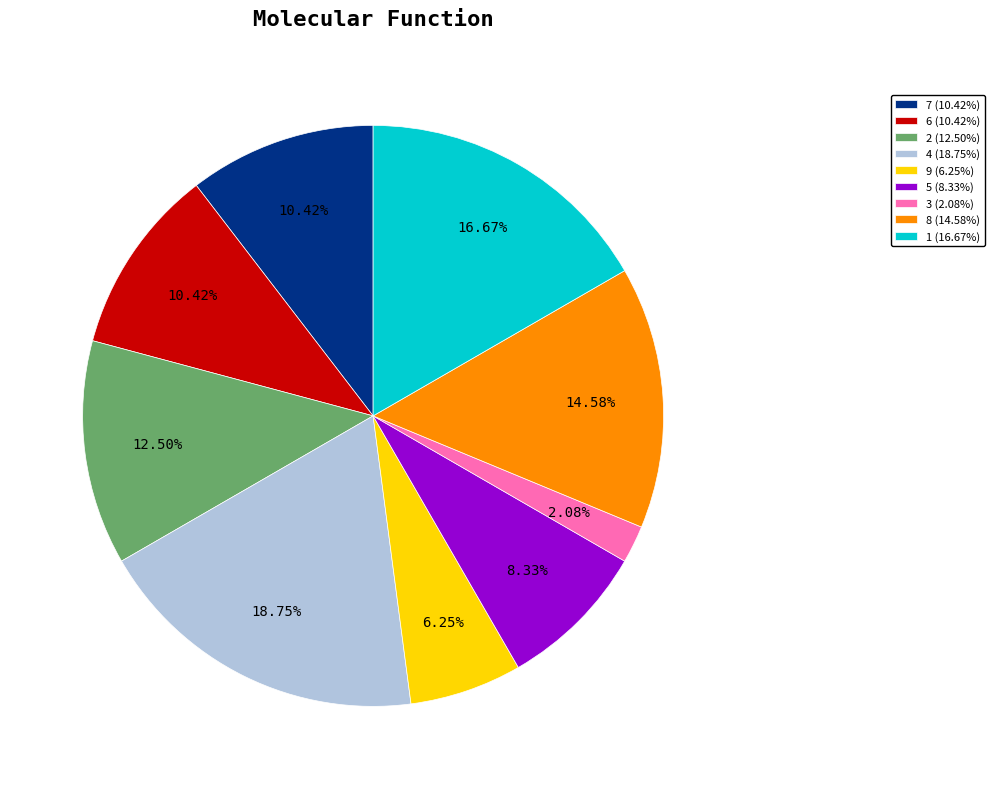

Does 4 represent more than half of the total?

No